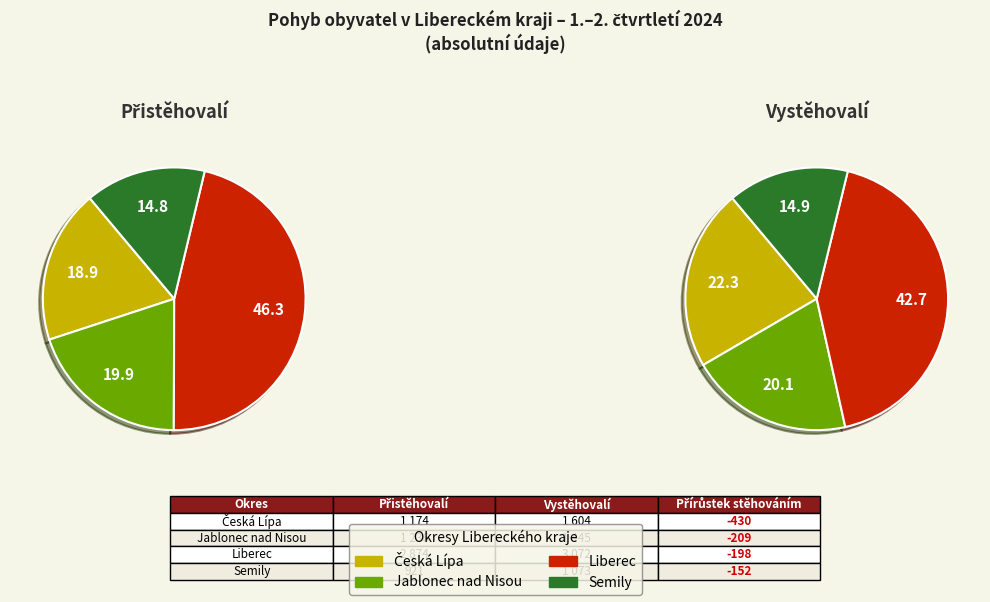

True or false: Liberec accounts for 43% of the total.

True